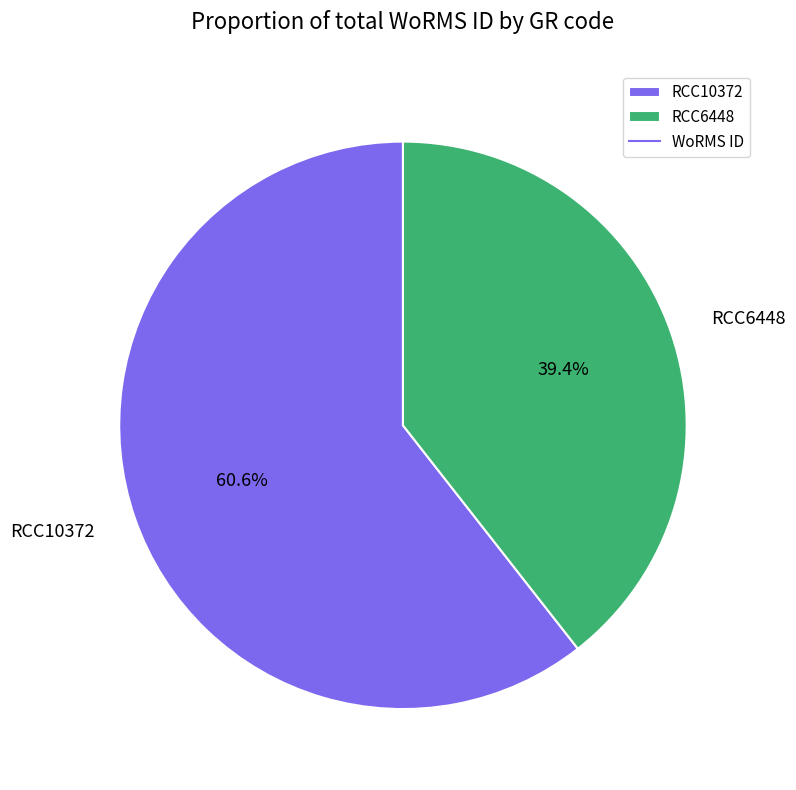

Count the number of slices in the pie.

2